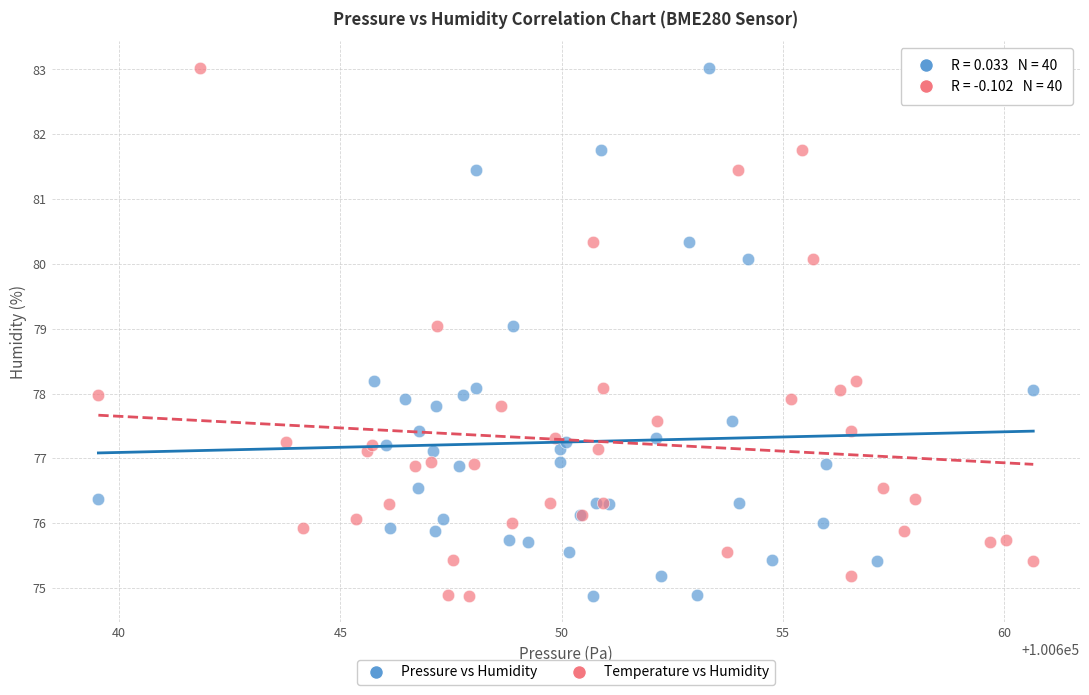

What are all the series names shown in the legend?

Pressure vs Humidity, Temperature vs Humidity